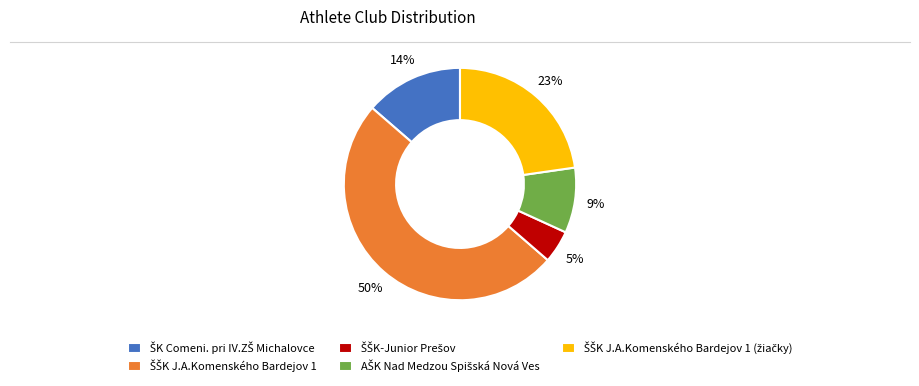

To the nearest percent, what is the average slice percentage?

20%